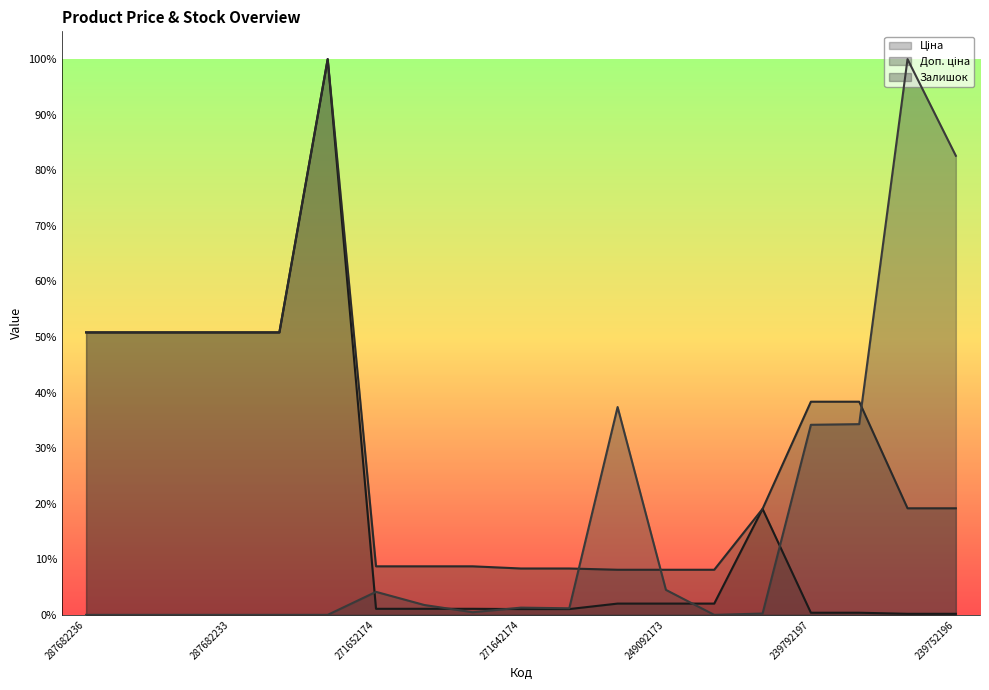

At which category does Залишок reach its first local valley?

271652172